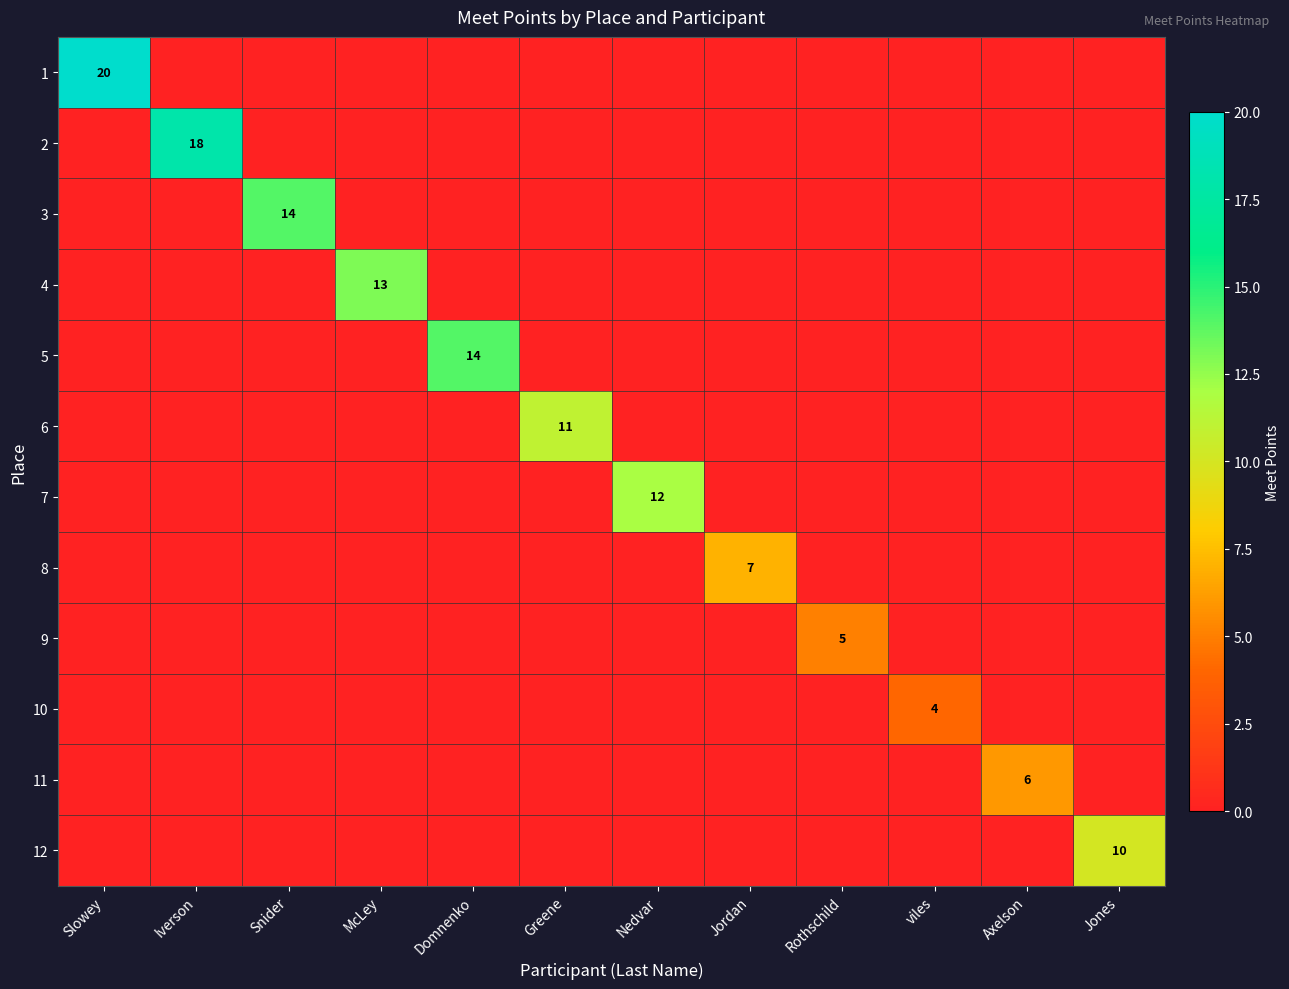

Which category has the highest value in the 3 series?

Snider